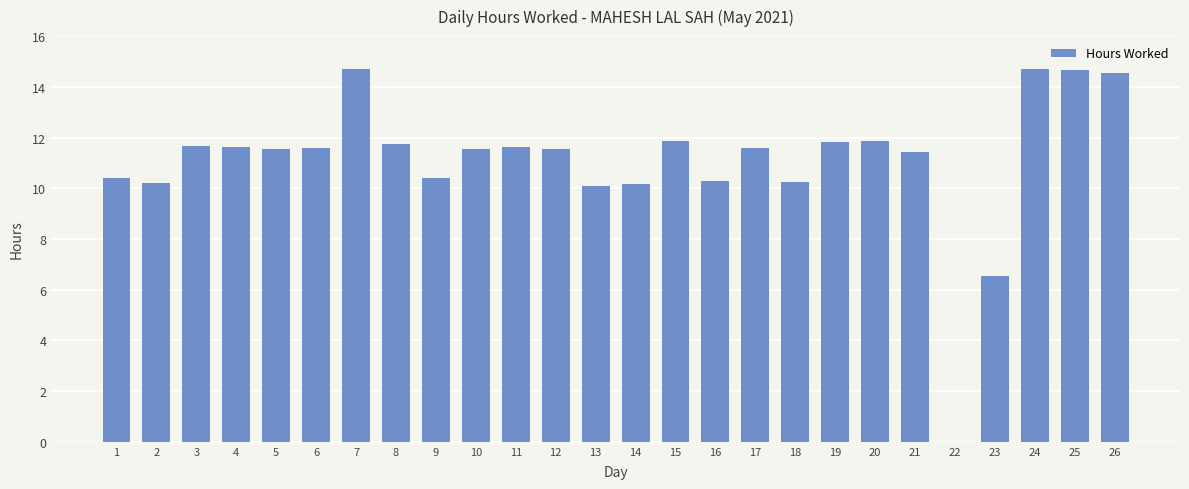

Are the bars grouped side by side (vs. stacked)?

No